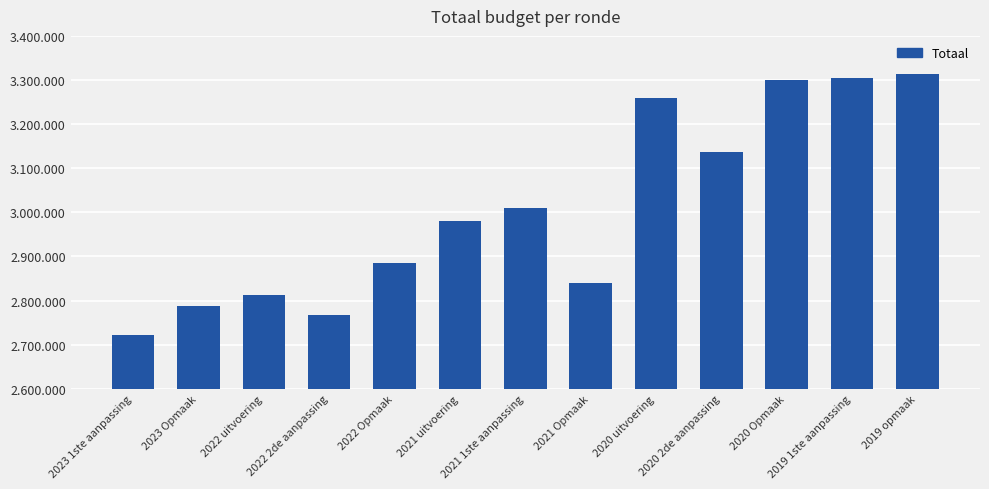

The chart shows a value of 2839839 at 2021 Opmaak. True or false?

True